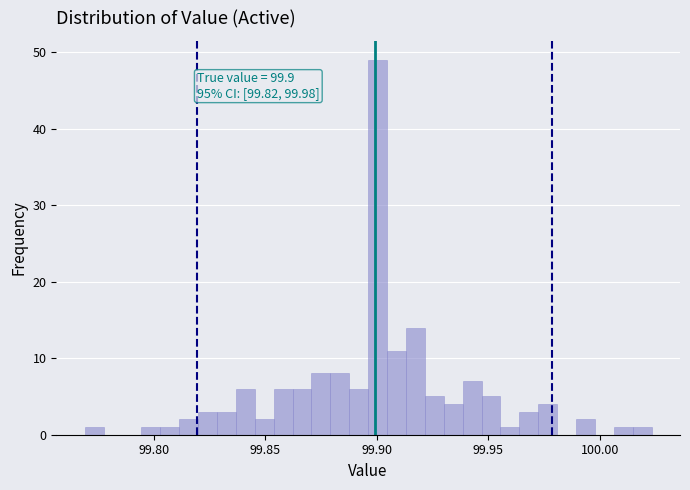

Read against the x-axis, roughly where is the centre of the tallest bar?

99.900